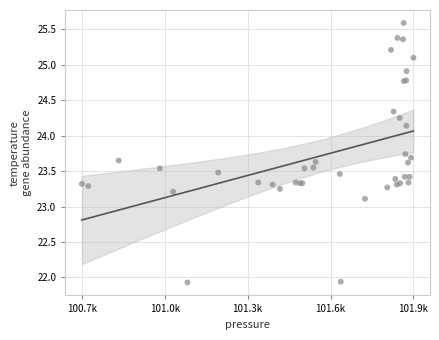

What Y value in the scatter plot is closest to 23?

23.1